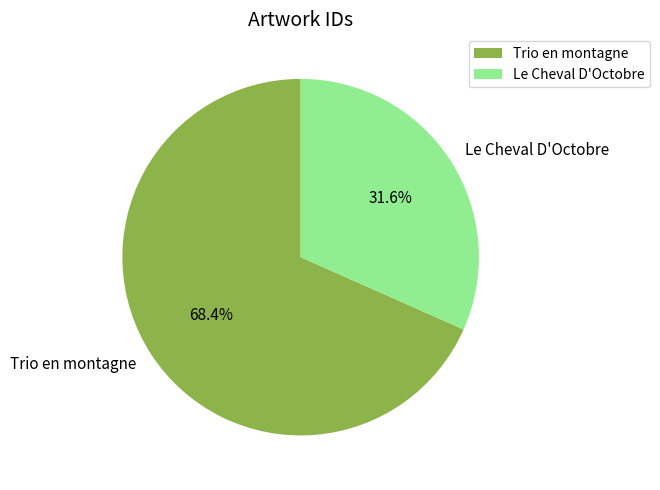

To the nearest percent, what is the difference between the Le Cheval D'Octobre and Trio en montagne slice percentages?

37%